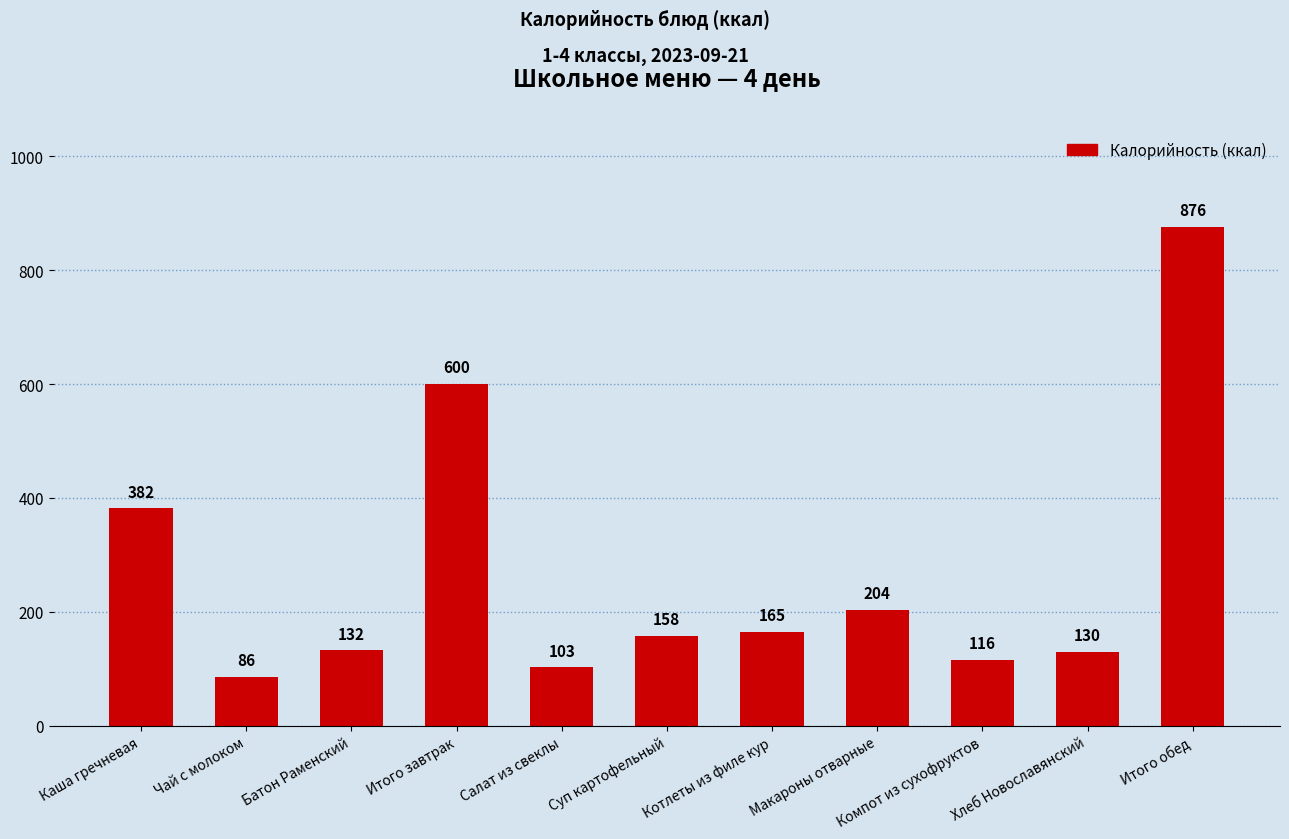

Which category has the lowest value across all series?

Чай с молоком